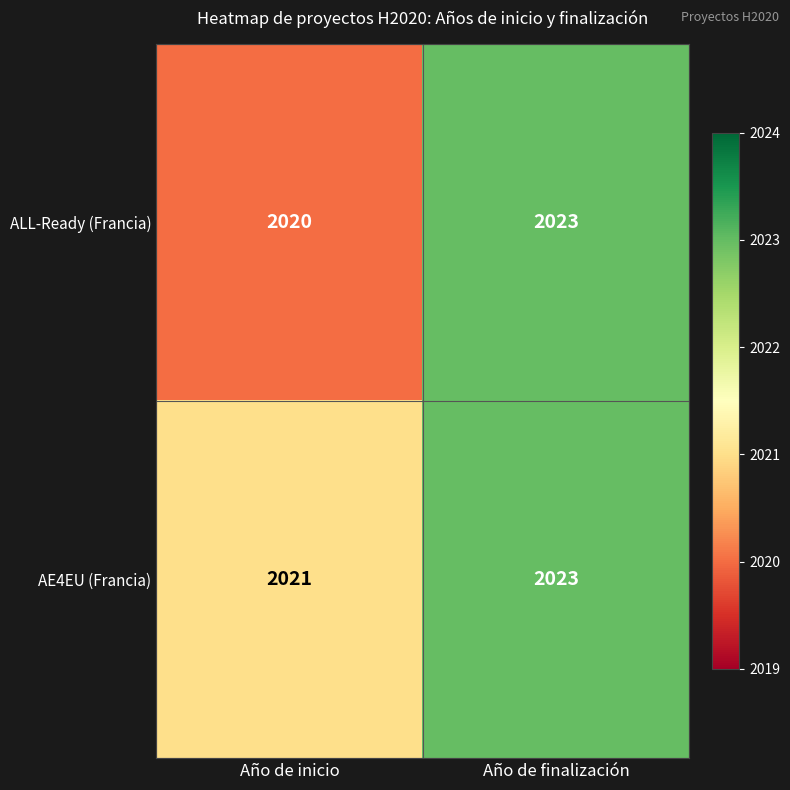

What is the maximum value shown in the chart?

2023